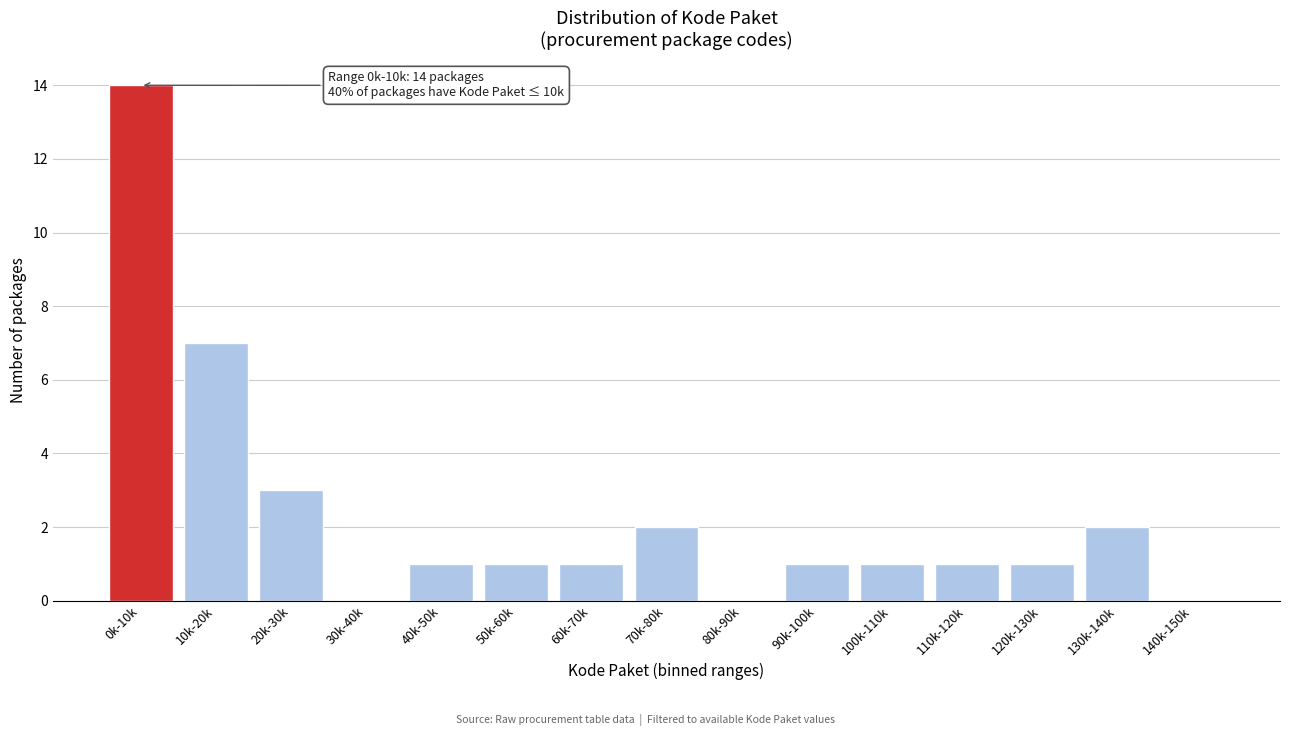

Reading left to right, transcribe all the data shown in this chart.

0k-10k=14	10k-20k=7	20k-30k=3	30k-40k=0	40k-50k=1	50k-60k=1	60k-70k=1	70k-80k=2	80k-90k=0	90k-100k=1	100k-110k=1	110k-120k=1	120k-130k=1	130k-140k=2	140k-150k=0